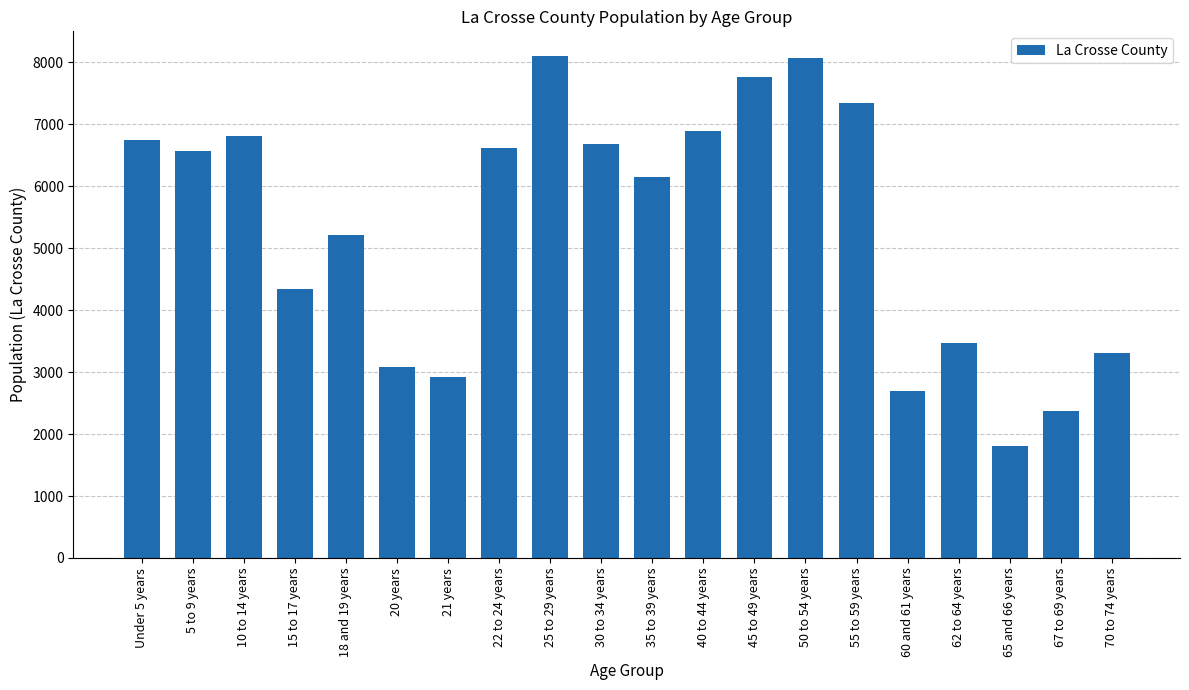

What is the sum of all values?

106927